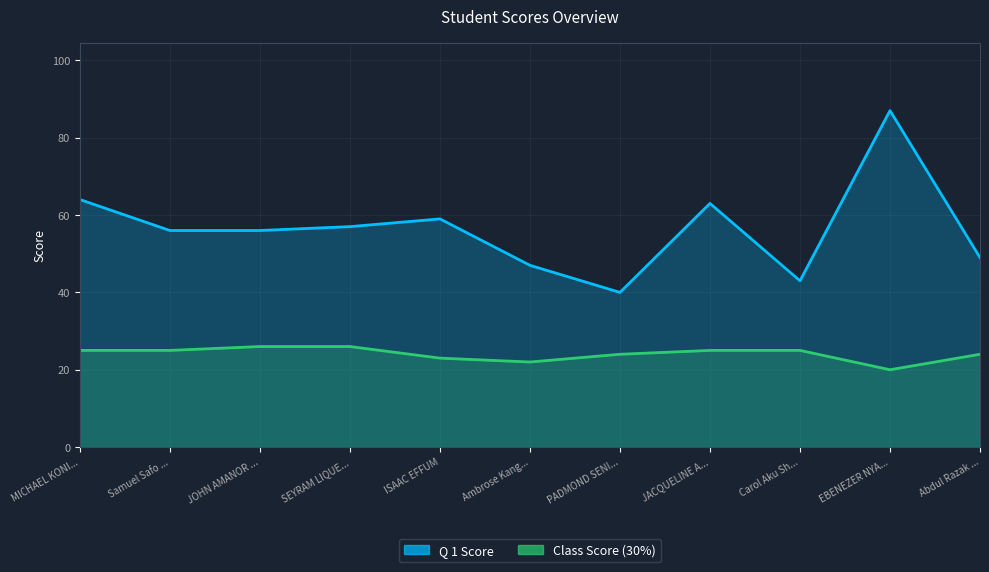

What is the difference between the second highest and second lowest values in the Q 1 Score series?

21